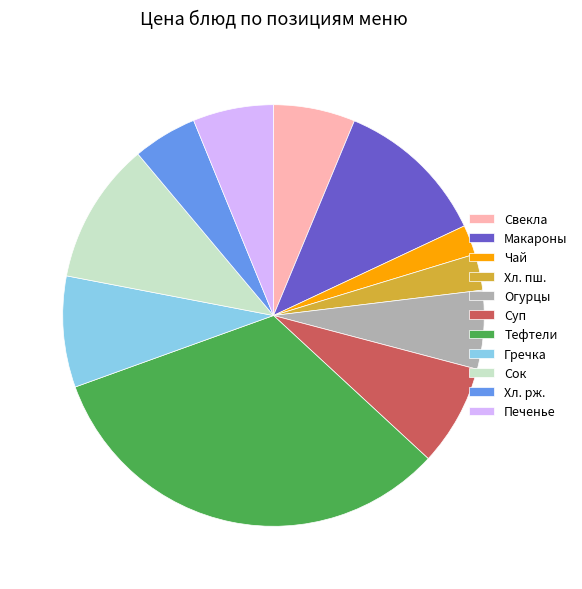

Between Хл. рж. and Гречка, which is larger?

Гречка